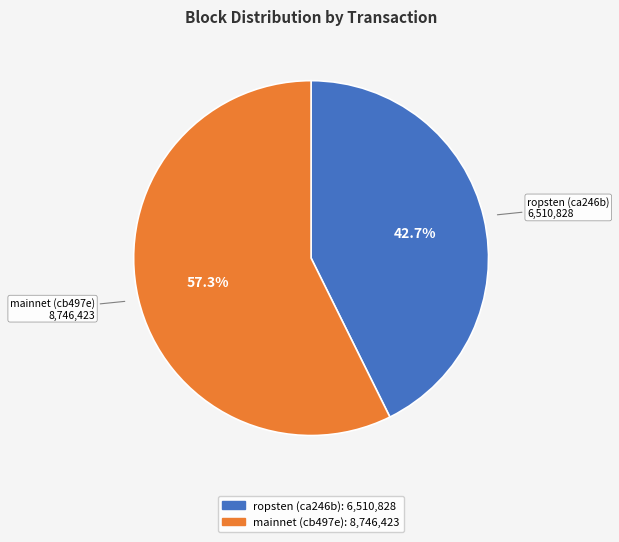

How many slices are in this pie chart?

2